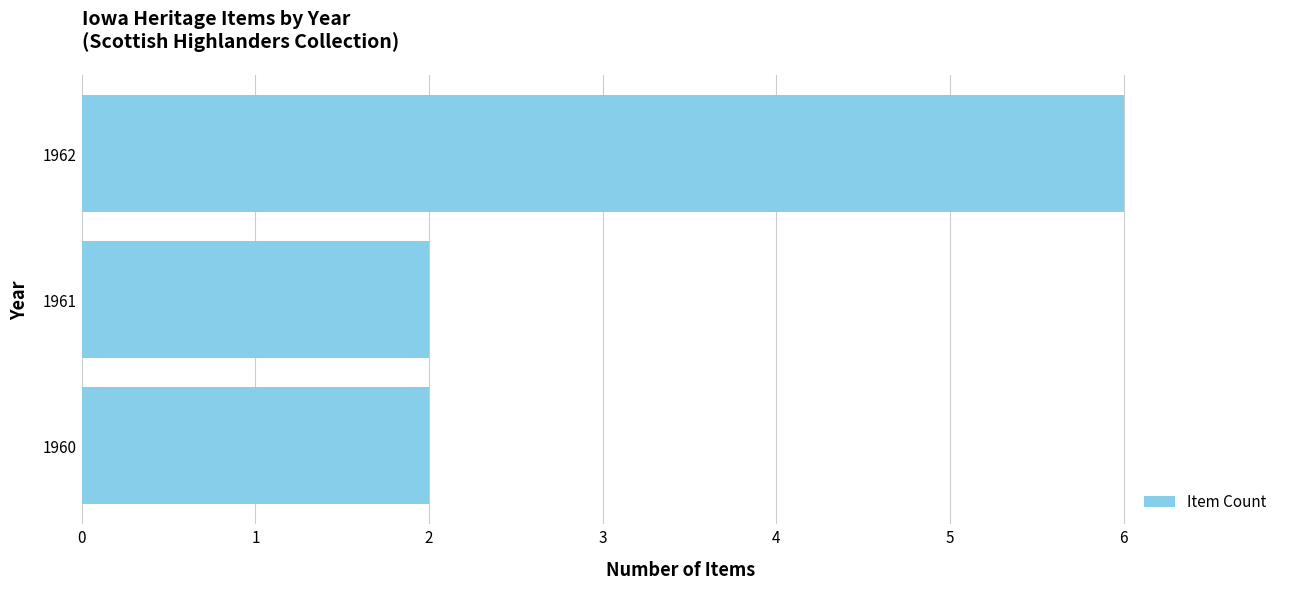

Reading bottom to top, extract all data points from this chart.

1960=2	1961=2	1962=6